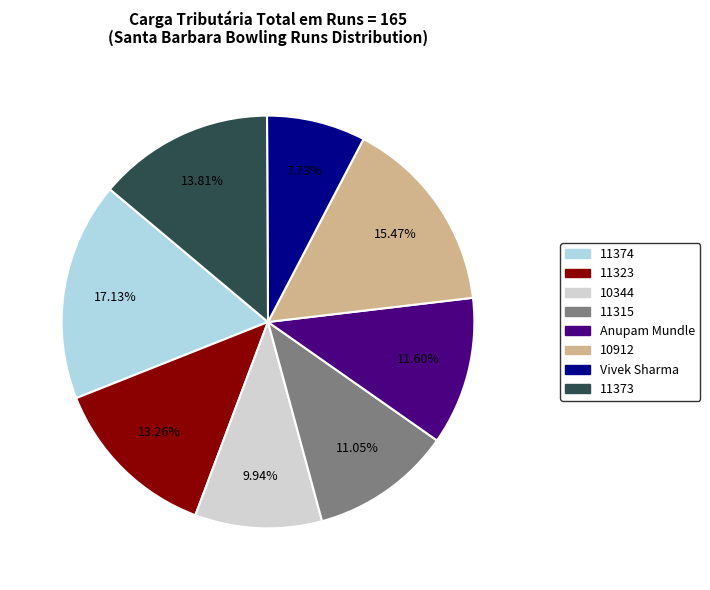

To the nearest percent, what is the average slice percentage?

12%